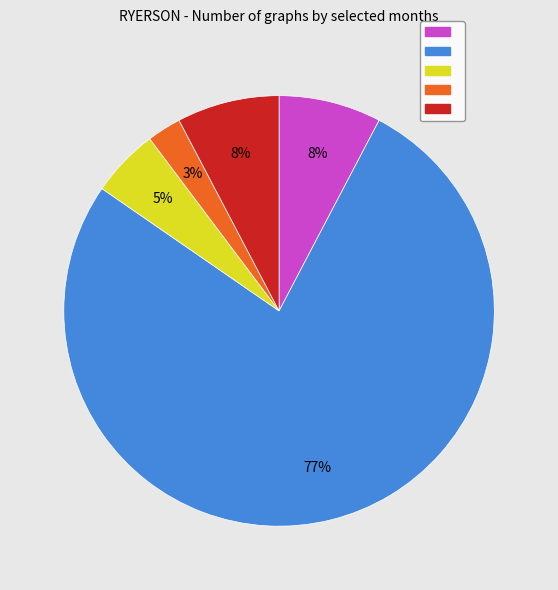

Count the number of slices in the pie.

5